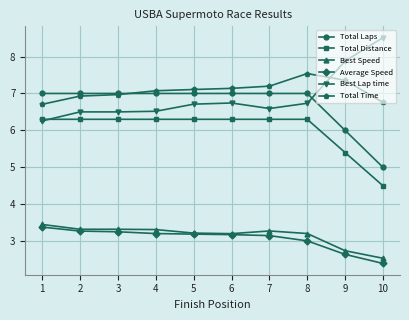

How many distinct data groups are displayed?

6